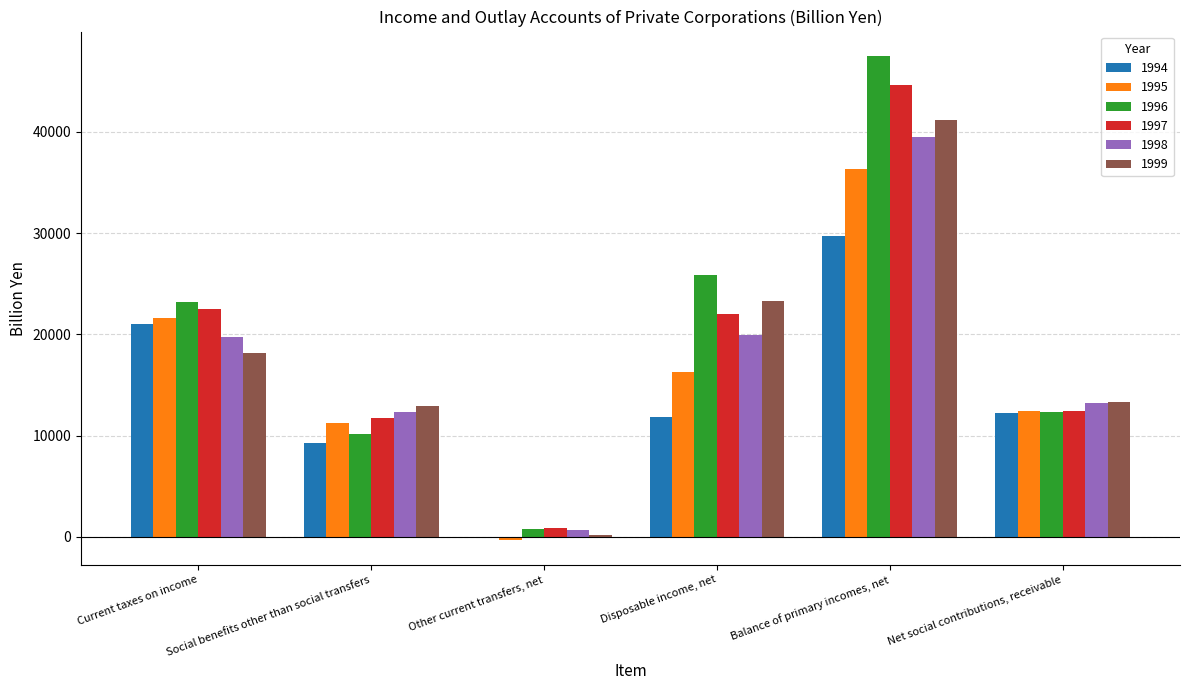

Reading right to left, transcribe all the data shown in this chart.

1994: Net social contributions, receivable=12236.1	Balance of primary incomes, net=29710.8	Disposable income, net=11842.2	Other current transfers, net=-157.0	Social benefits other than social transfers=9267.1	Current taxes on income=20994.5
1995: Net social contributions, receivable=12443.3	Balance of primary incomes, net=36308.9	Disposable income, net=16247.9	Other current transfers, net=-353.9	Social benefits other than social transfers=11216.9	Current taxes on income=21641.3
1996: Net social contributions, receivable=12352.2	Balance of primary incomes, net=47520.1	Disposable income, net=25866.9	Other current transfers, net=744.2	Social benefits other than social transfers=10111.2	Current taxes on income=23150.0
1997: Net social contributions, receivable=12465.2	Balance of primary incomes, net=44619.0	Disposable income, net=22022.7	Other current transfers, net=829.5	Social benefits other than social transfers=11742.7	Current taxes on income=22489.2
1998: Net social contributions, receivable=13232.0	Balance of primary incomes, net=39481.2	Disposable income, net=19976.0	Other current transfers, net=680.8	Social benefits other than social transfers=12323.1	Current taxes on income=19733.3
1999: Net social contributions, receivable=13349.8	Balance of primary incomes, net=41146.9	Disposable income, net=23296.5	Other current transfers, net=180.3	Social benefits other than social transfers=12884.7	Current taxes on income=18135.3